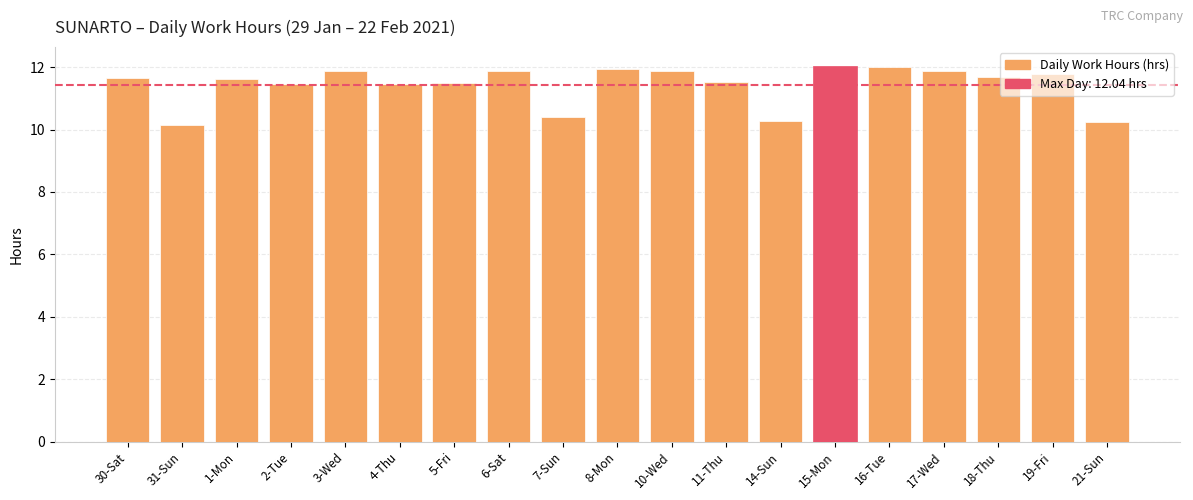

Between 7-Sun and 2-Tue, which is larger?

2-Tue